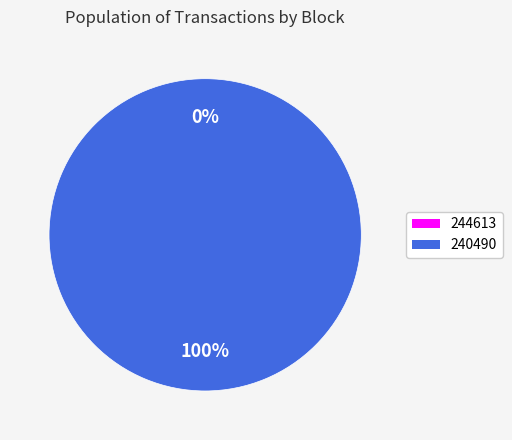

Is it true that 240490 is 99% of the pie?

False